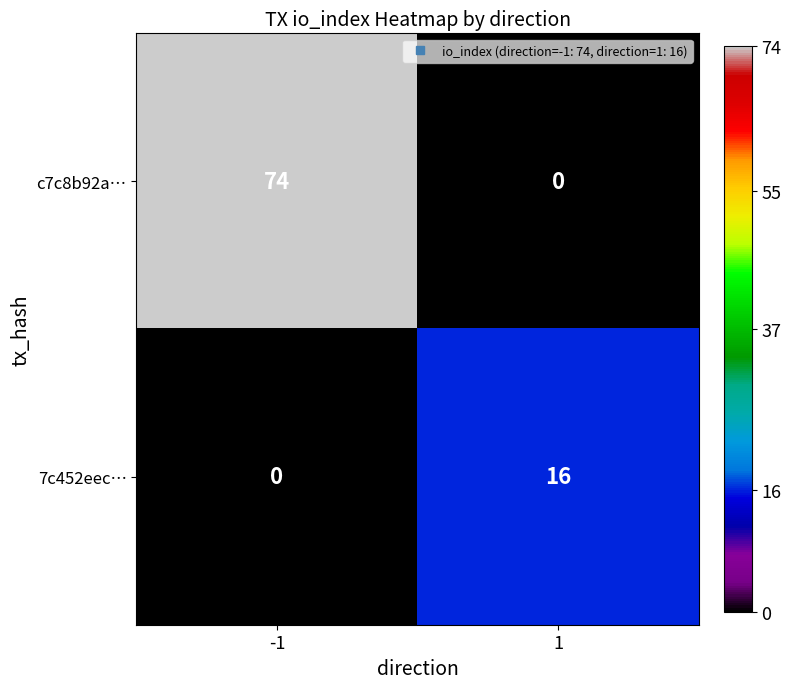

Reading left to right, what are all the values shown in this chart?

c7c8b92a…: -1=74	1=0
7c452eec…: -1=0	1=16